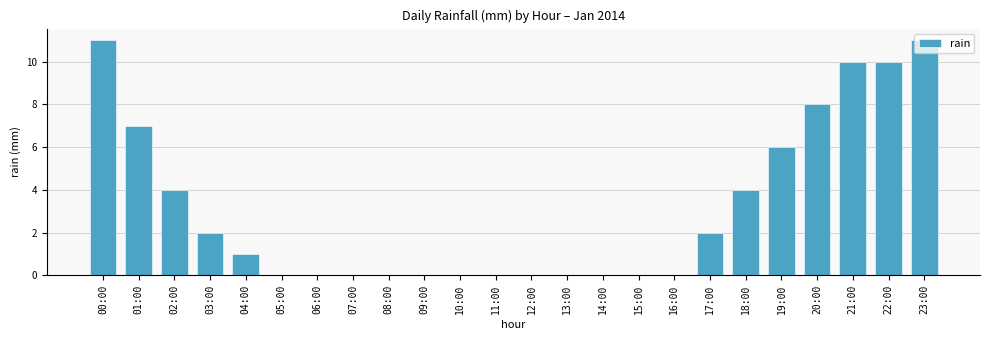

Which has a higher value, 01:00 or 21:00?

21:00